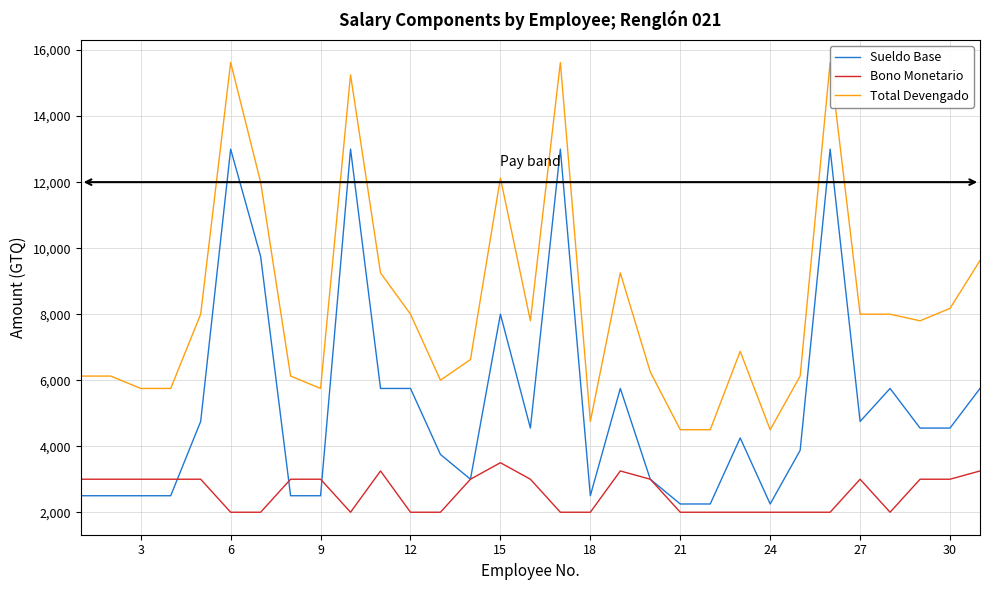

In Sueldo Base, how many points are higher than both neighbors (excluding endpoints)?

8